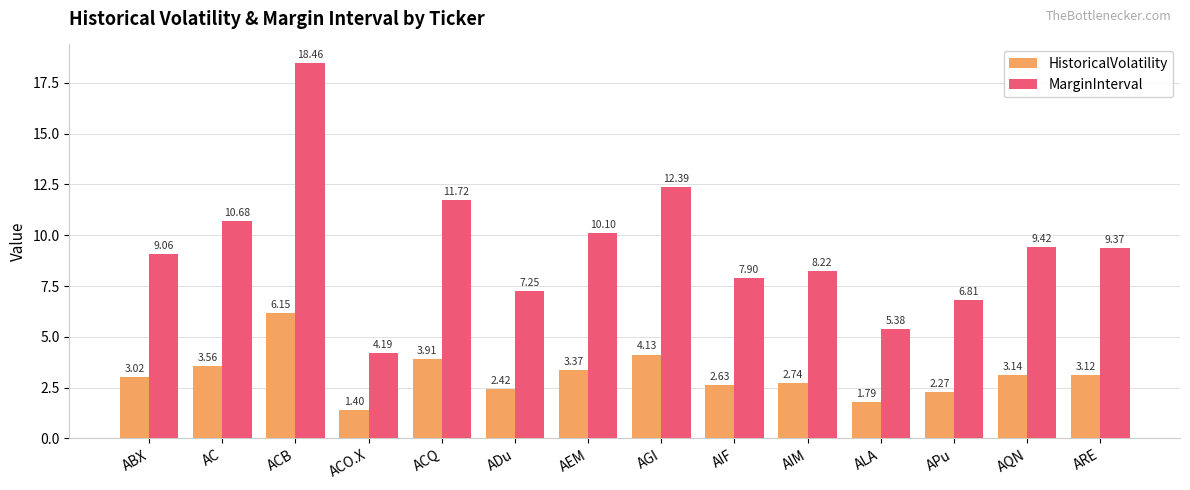

What is the lowest value of the MarginInterval series?

4.2